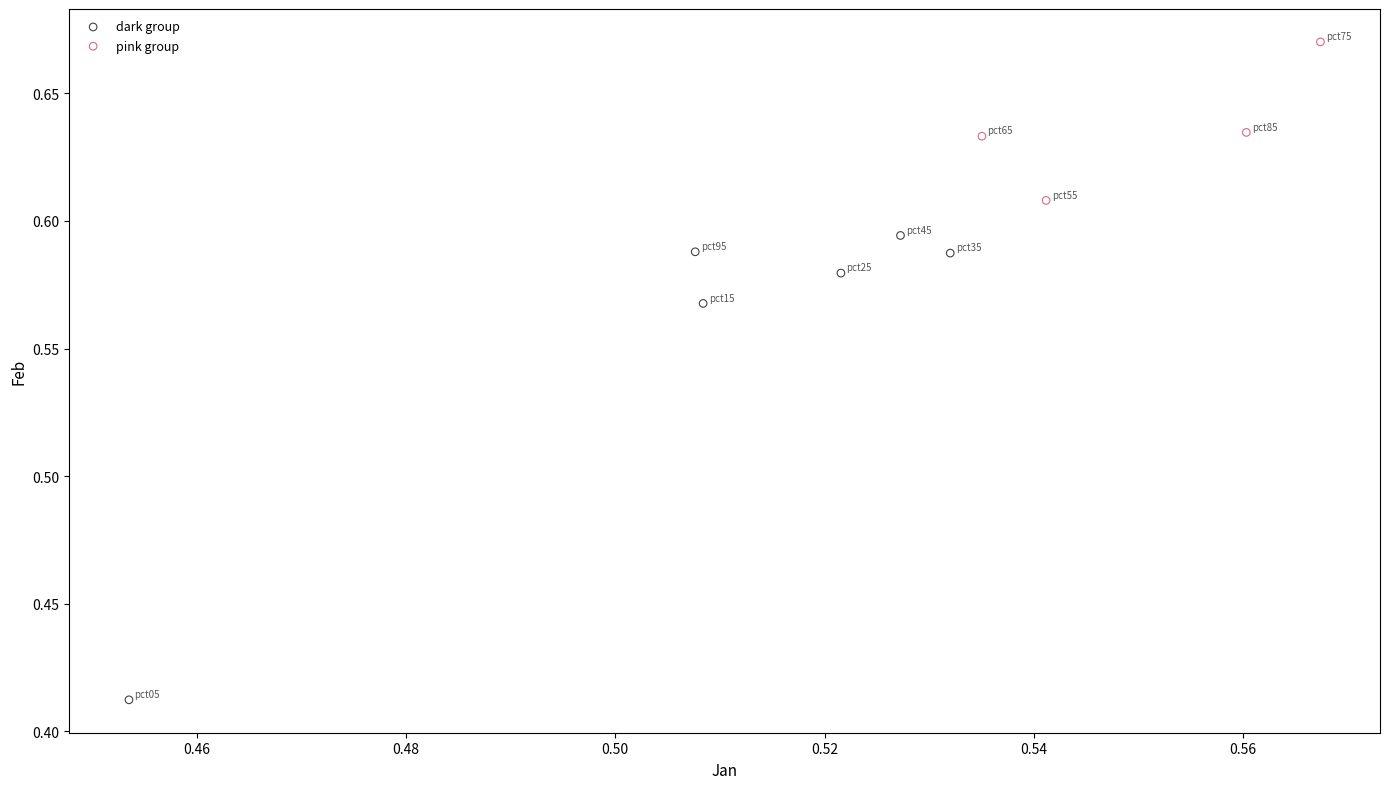

Which series contains the lowest Y value?

dark group